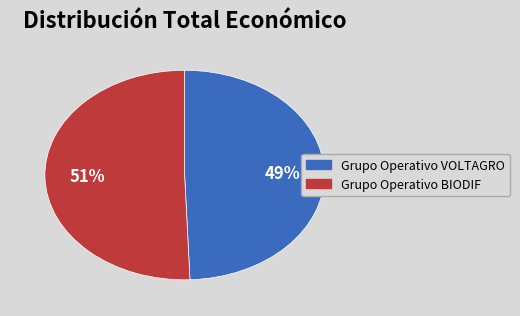

What is the smallest slice in the pie chart?

Grupo Operativo VOLTAGRO